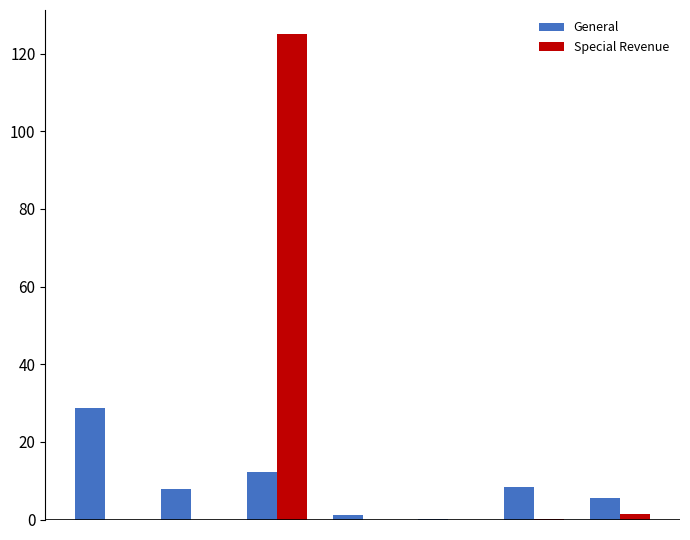

Which series has the largest total across all categories?

Special Revenue